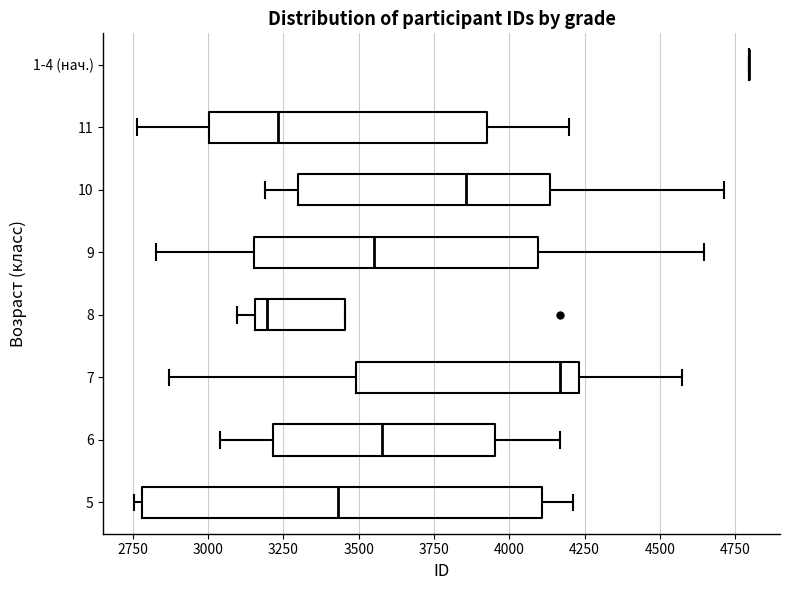

Reading bottom to top, read every box against the x-axis: the position of its median line, the range the box covers, and the ends of its whiskers. The values are not printed on the chart, so give them approximately, as read against the axis.

5: median 3450, box 2800 to 4100, whiskers 2750 to 4200
6: median 3600, box 3200 to 3950, whiskers 3050 to 4150
7: median 4150, box 3500 to 4250, whiskers 2850 to 4550
8: median 3200, box 3150 to 3450, whiskers 3100 to 3450
9: median 3550, box 3150 to 4100, whiskers 2850 to 4650
10: median 3850, box 3300 to 4150, whiskers 3200 to 4700
11: median 3250, box 3000 to 3950, whiskers 2750 to 4200
1-4 (нач.): box collapsed to a line at 4800, whiskers 4800 to 4800